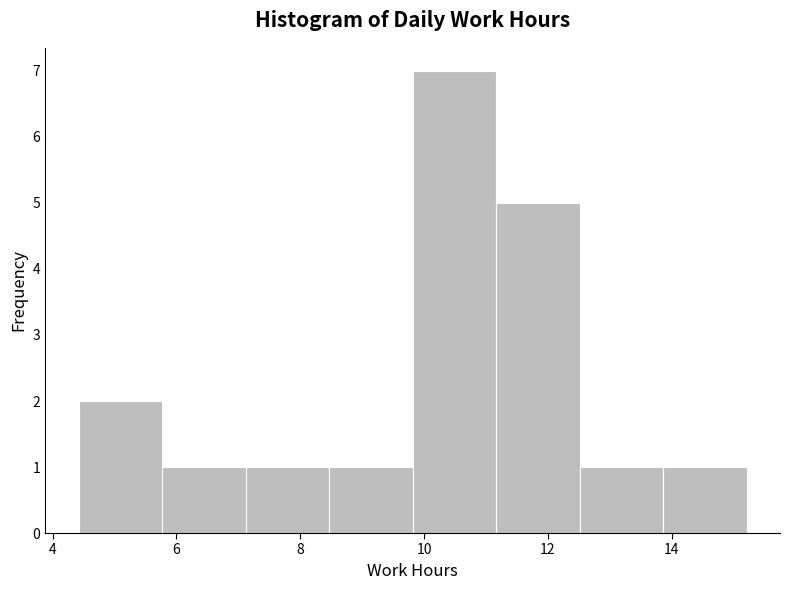

Reading left to right, list every bar in this chart as the range it spans on the x-axis followed by its height. Neither the bar edges nor the heights are printed on the chart, so give them approximately, as read against the axes.

4.4 to 5.8: 2
5.8 to 7.2: 1
7.2 to 8.4: 1
8.4 to 9.8: 1
9.8 to 11.2: 7
11.2 to 12.6: 5
12.6 to 13.8: 1
13.8 to 15.2: 1